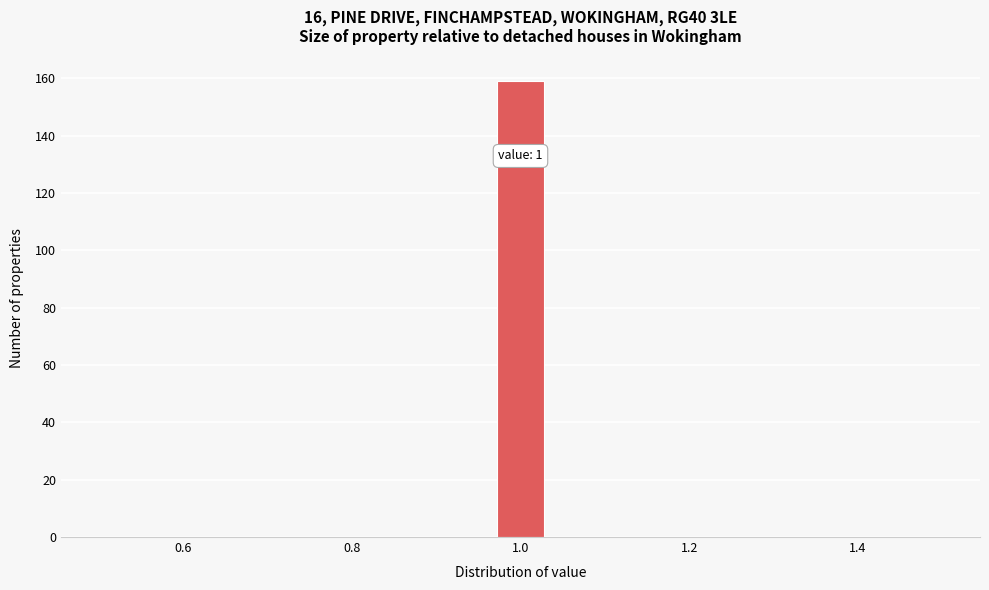

Around what value on the x-axis is the tallest bar? Give the approximate position of its centre, as read against the axis.

1.00